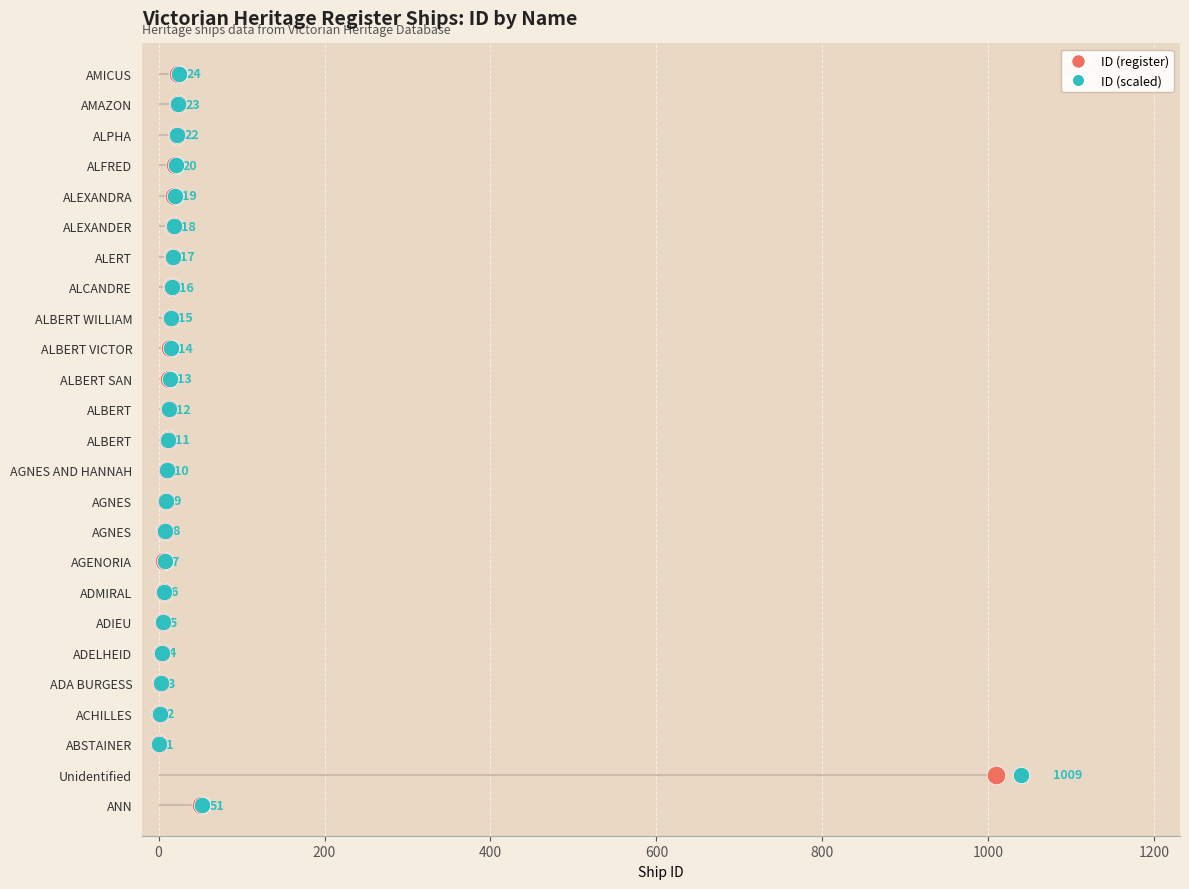

Which series contains the lowest Y value?

ID